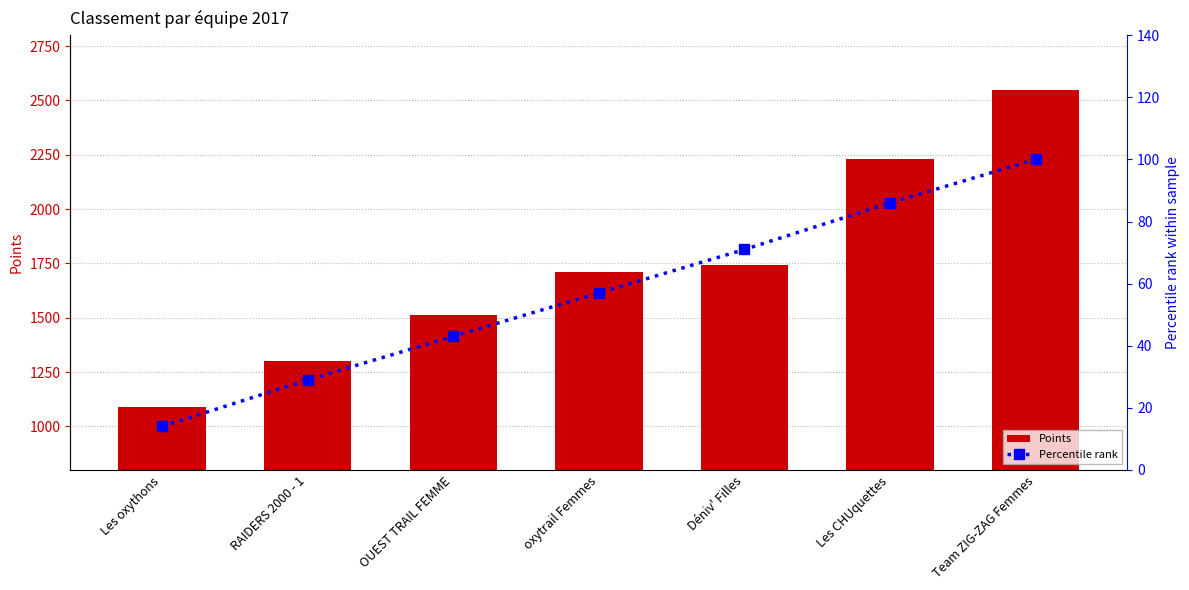

What are all the series names shown in the legend?

Points, Percentile rank